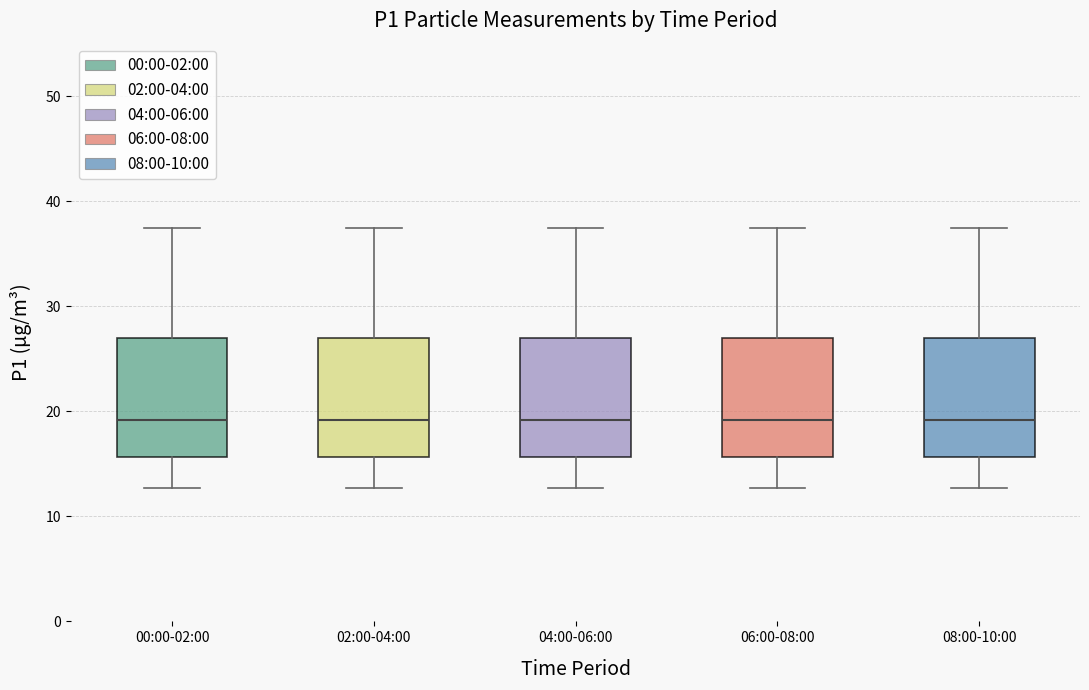

Reading left to right, transcribe this box plot: for each box, give where its median line is, the range the box spans, and where its two whiskers end, as read against the y-axis. The values are not printed on the chart, so give them approximately, as read against the axis.

00:00-02:00: median 19, box 16 to 27, whiskers 13 to 37
02:00-04:00: median 19, box 16 to 27, whiskers 13 to 37
04:00-06:00: median 19, box 16 to 27, whiskers 13 to 37
06:00-08:00: median 19, box 16 to 27, whiskers 13 to 37
08:00-10:00: median 19, box 16 to 27, whiskers 13 to 37